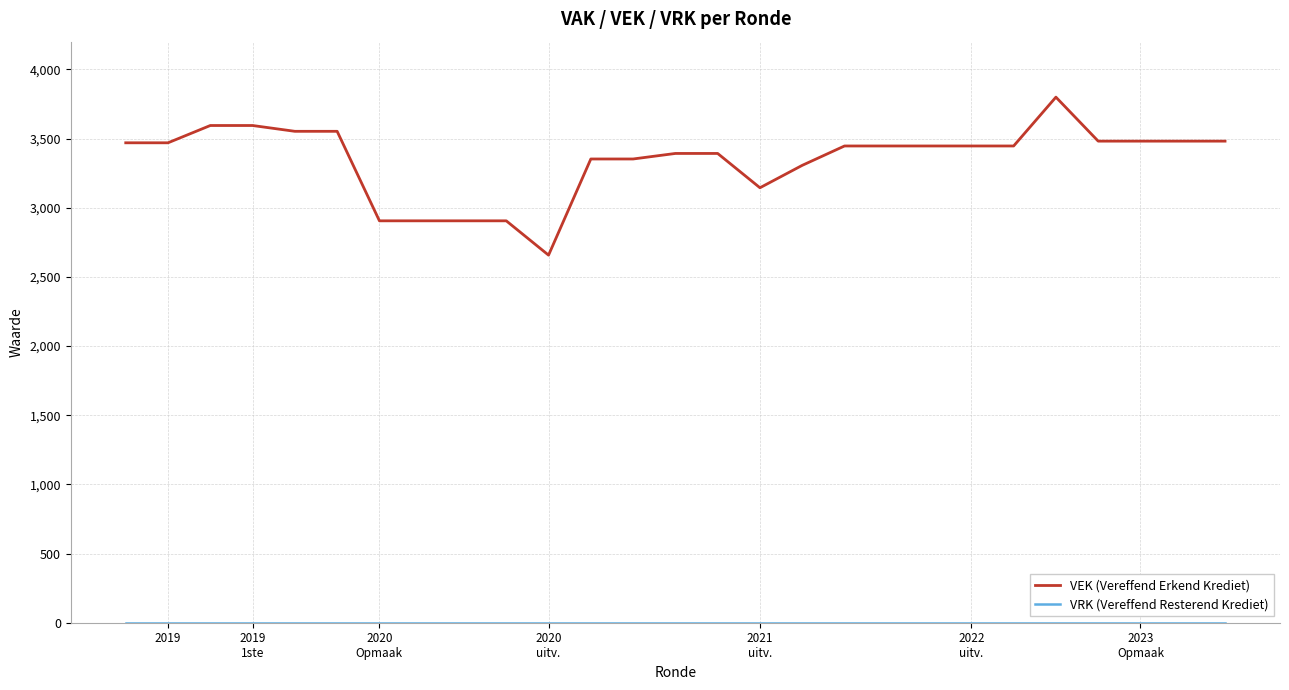

What is the maximum value shown in the chart?

3799